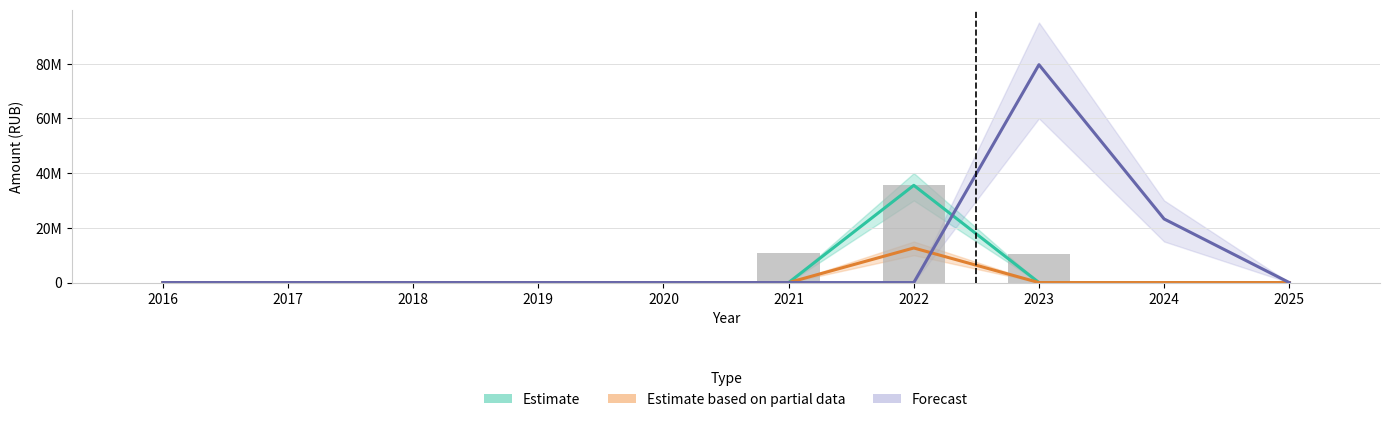

Does the chart contain stacked bars?

No